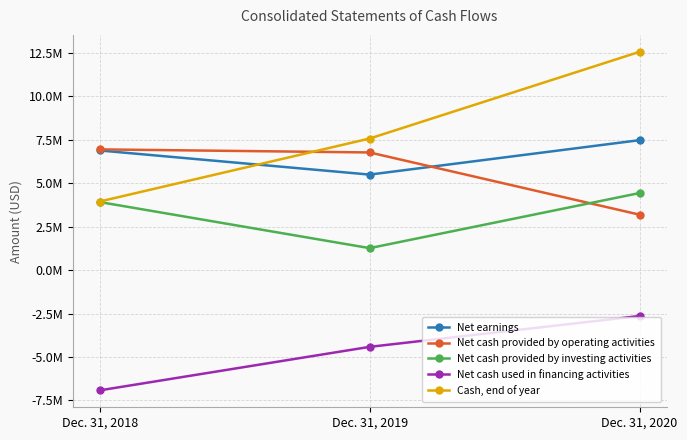

Does the chart have visible grid lines?

Yes